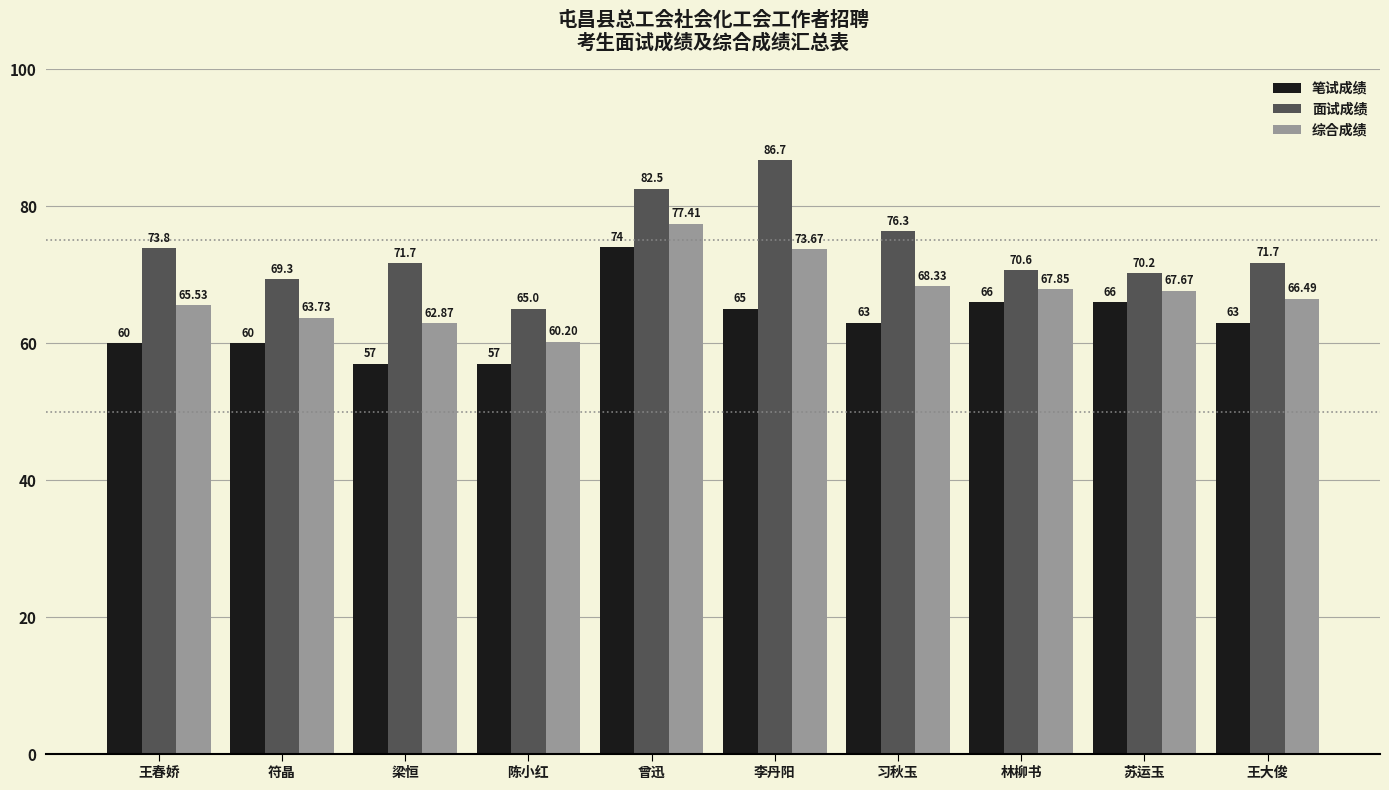

Rank the series at 陈小红 from highest to lowest value.

面试成绩, 综合成绩, 笔试成绩